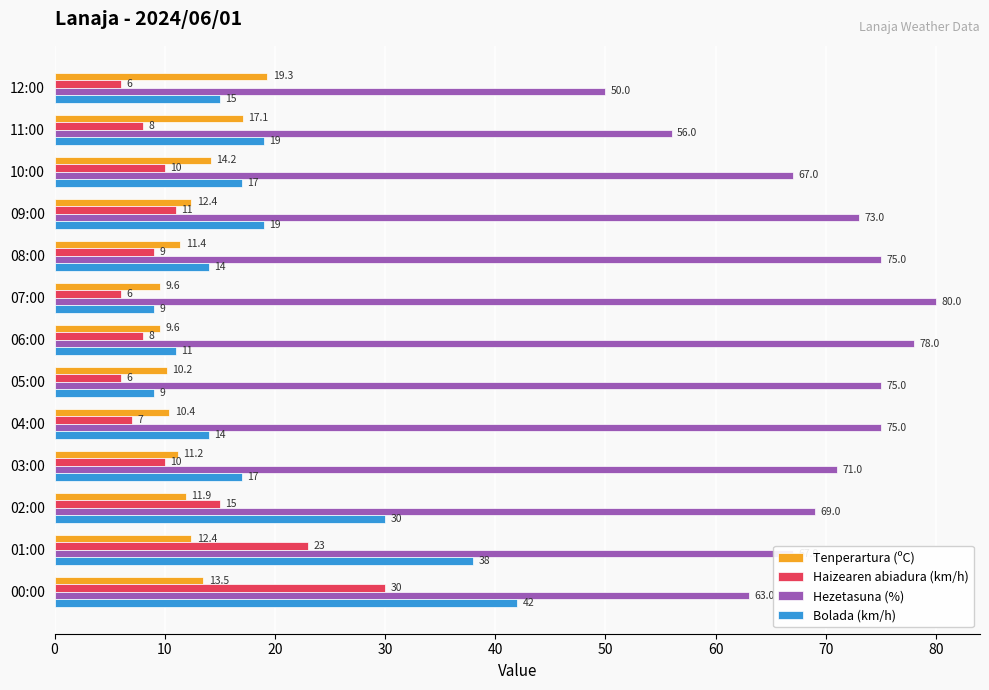

What are all the series names shown in the legend?

Tenperartura (ºC), Haizearen abiadura (km/h), Hezetasuna (%), Bolada (km/h)